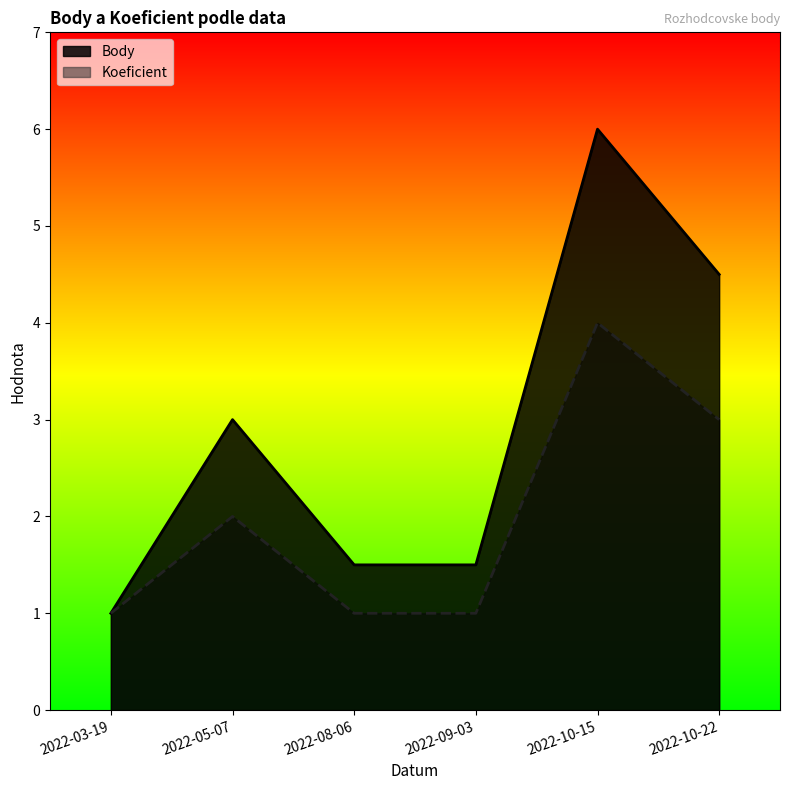

How many interior local peaks does the Body series have?

2